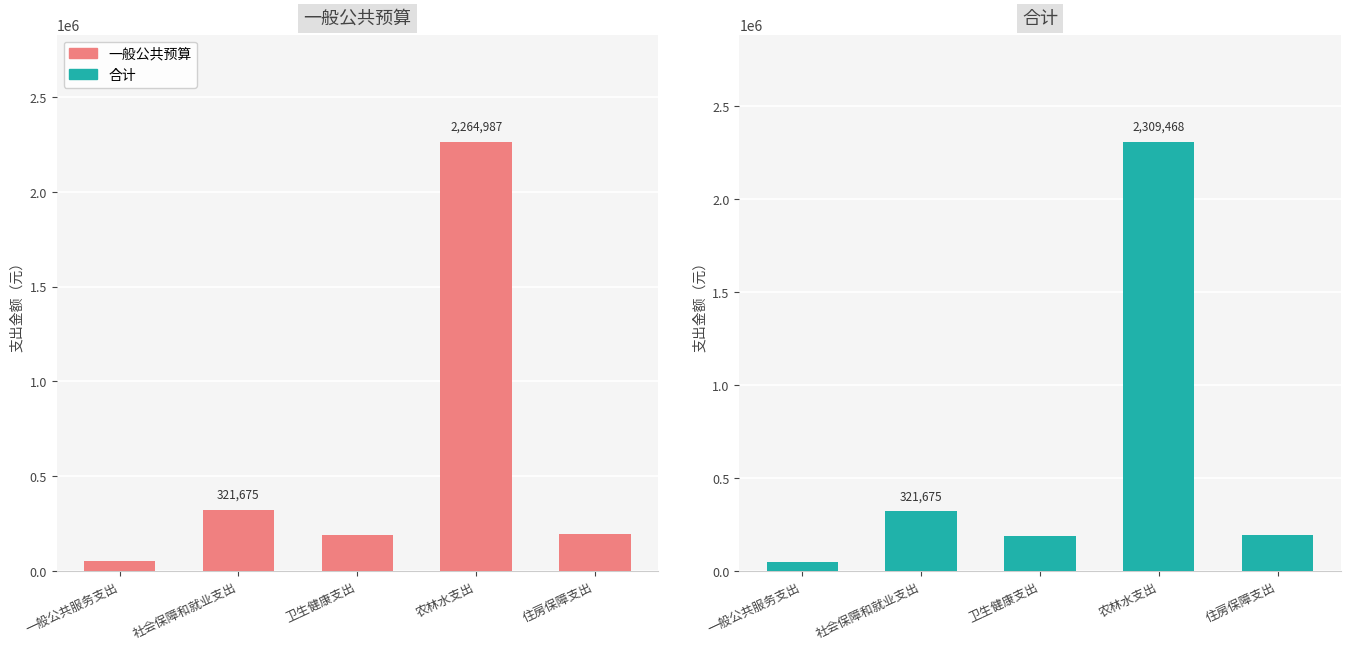

True or false: 合计 has a value of 187676.5 at 卫生健康支出.

True